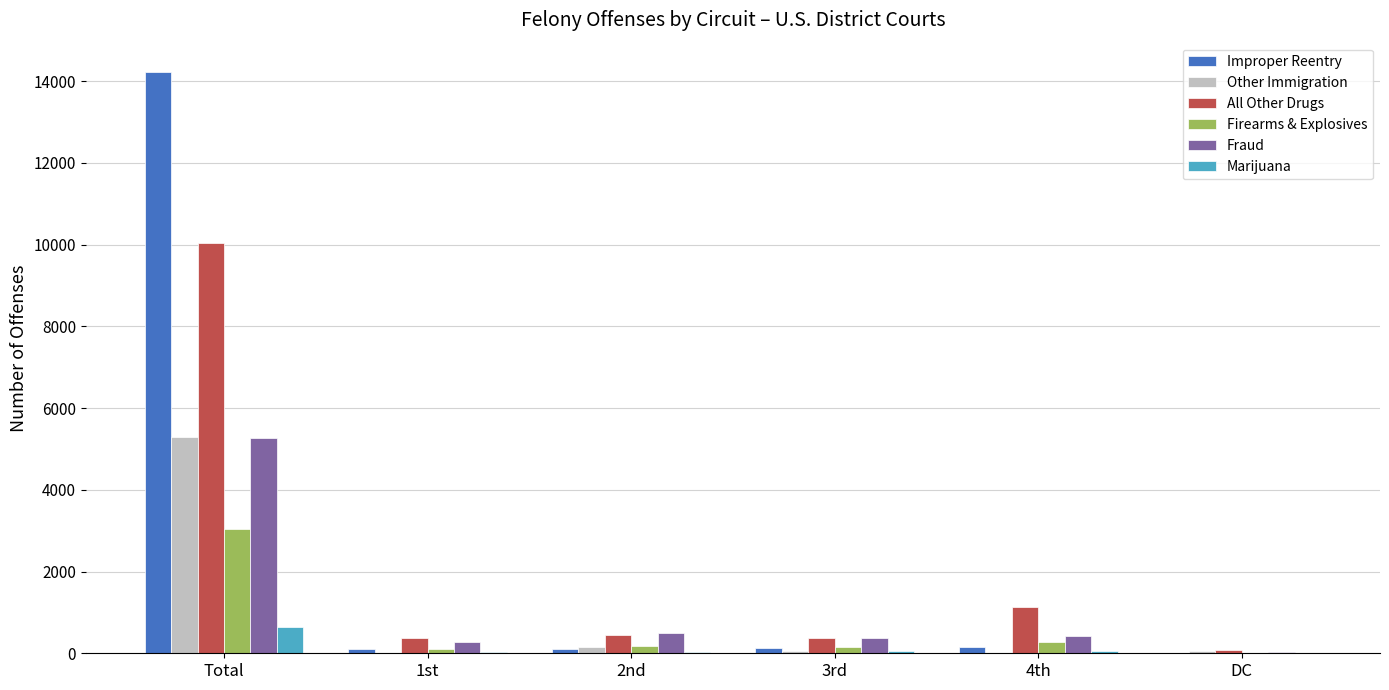

What is the maximum value for Marijuana?

652